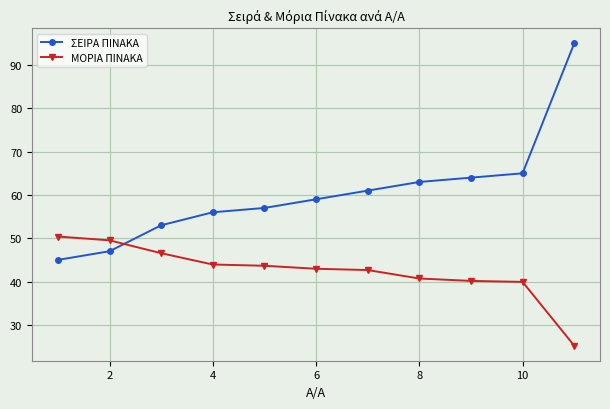

How many lines are shown in the chart?

2